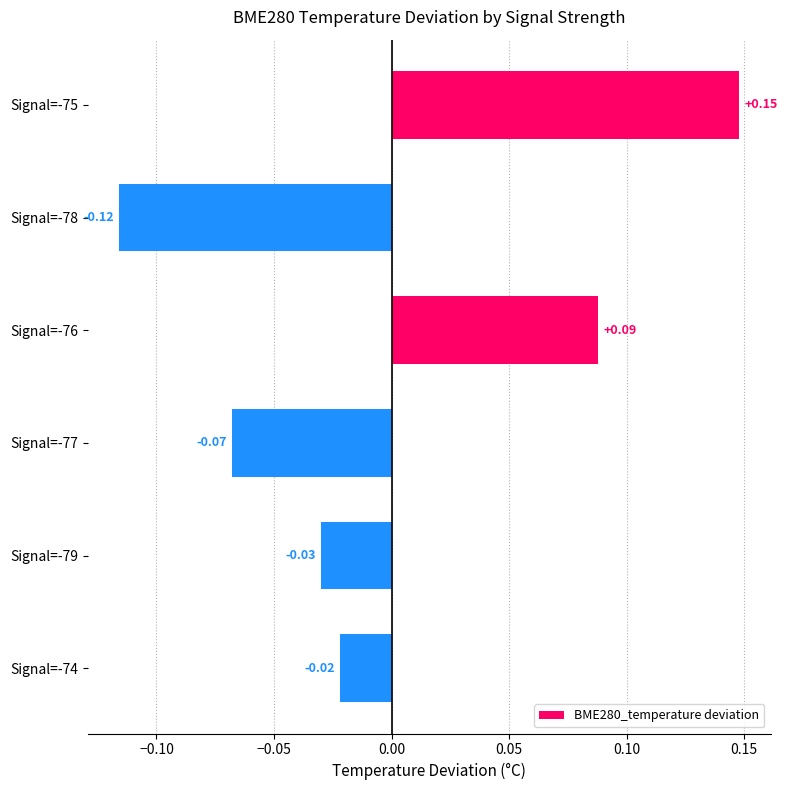

What is the difference between the maximum and minimum values?

0.3